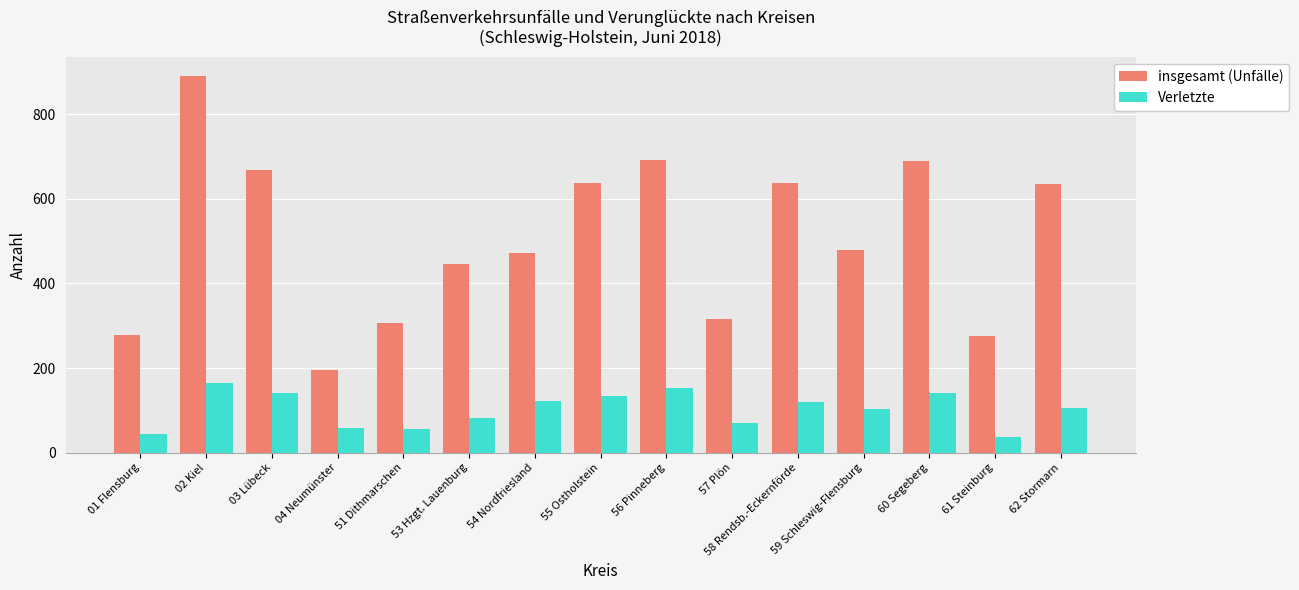

How many bars are there in total?

30